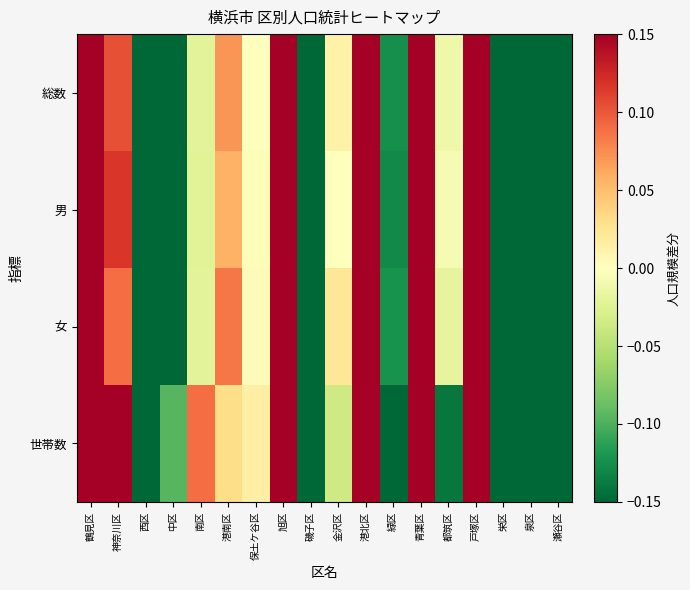

List the series in order of their peak value, highest first.

世帯数, 男, 総数, 女